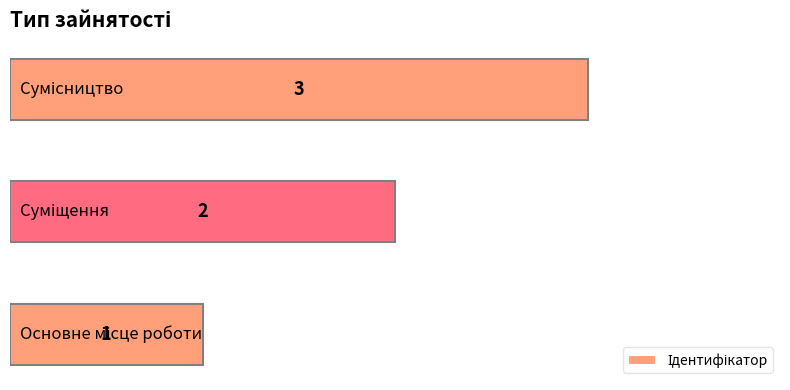

What is the sum of all values?

6